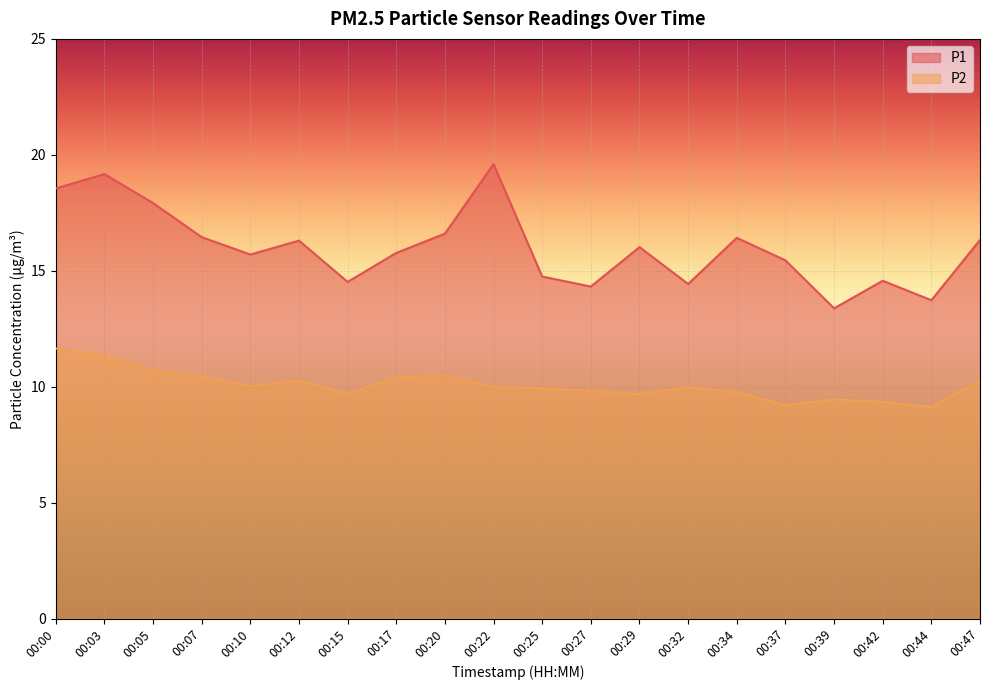

Reading right to left, extract all data points from this chart.

P1: 00:47=16.3	00:44=13.7	00:42=14.6	00:39=13.4	00:37=15.4	00:34=16.4	00:32=14.4	00:29=16.0	00:27=14.3	00:25=14.8	00:22=19.6	00:20=16.6	00:17=15.8	00:15=14.5	00:12=16.3	00:10=15.7	00:07=16.4	00:05=17.9	00:03=19.2	00:00=18.6
P2: 00:47=10.2	00:44=9.1	00:42=9.3	00:39=9.4	00:37=9.2	00:34=9.8	00:32=10.0	00:29=9.7	00:27=9.8	00:25=9.9	00:22=10.0	00:20=10.5	00:17=10.4	00:15=9.7	00:12=10.3	00:10=10.0	00:07=10.4	00:05=10.7	00:03=11.3	00:00=11.7